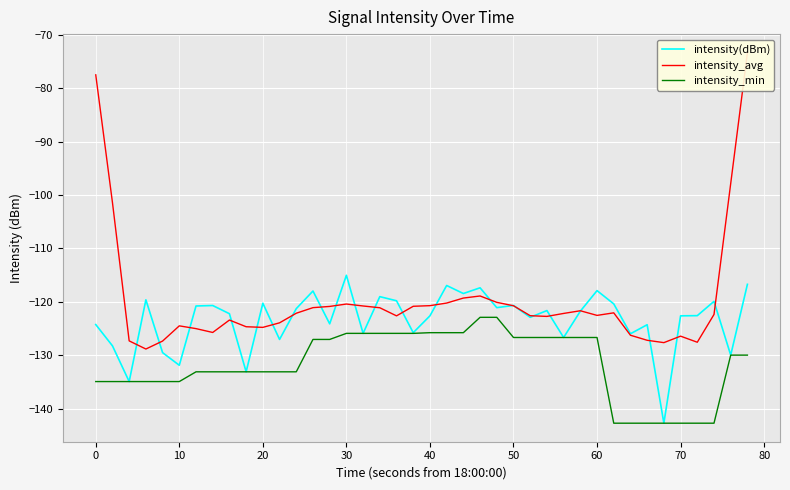

What is the lowest value of the intensity_min series?

-142.7